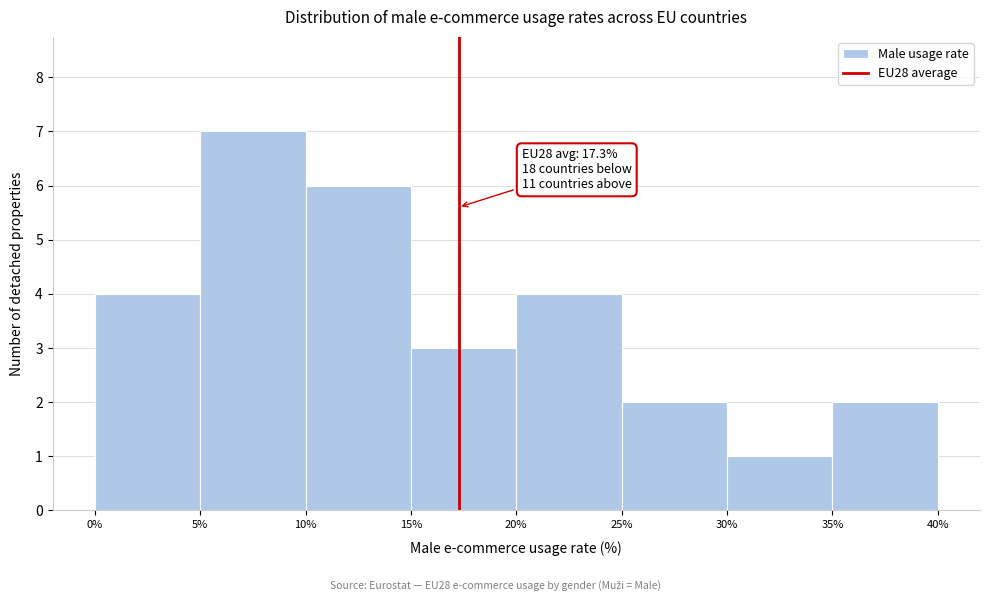

Which range on the x-axis has the tallest bar?

5% to 10%